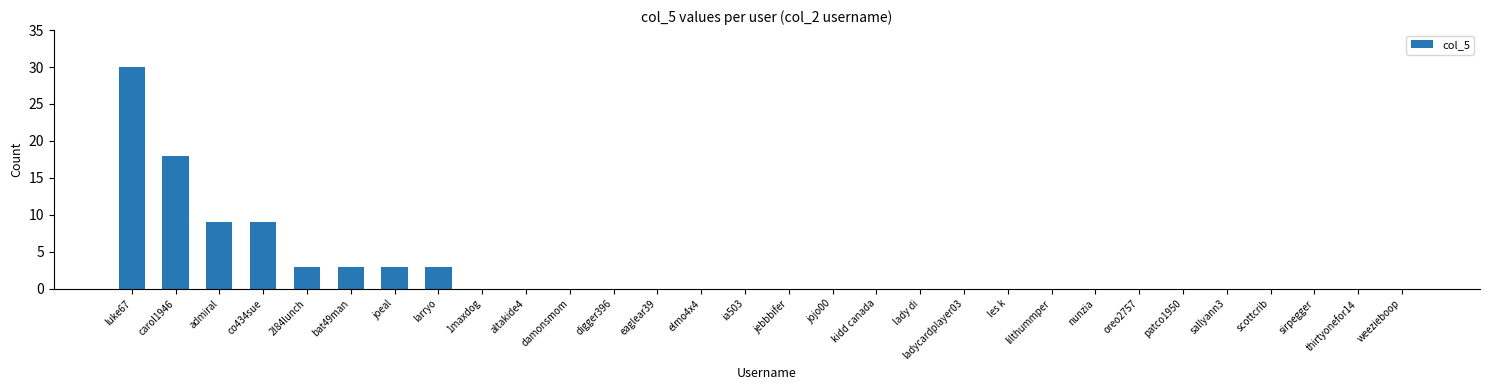

True or false: the data shows 1 at bat49man.

False